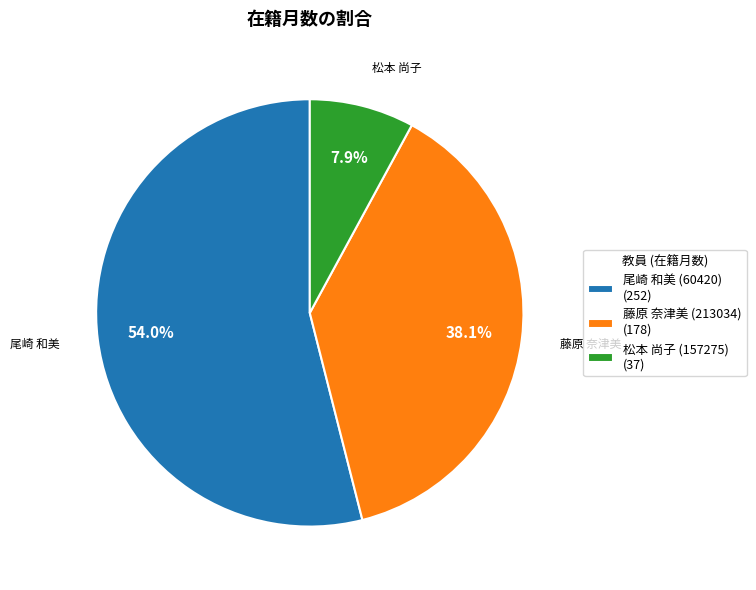

To the nearest percent, what is the average slice percentage?

33%